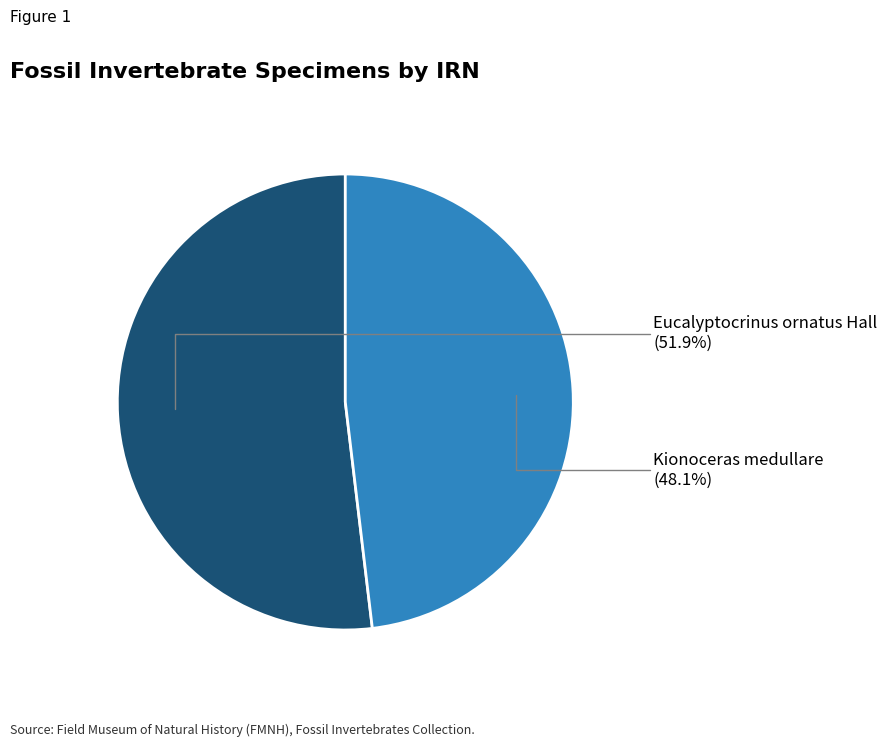

Is there a majority slice in this chart?

Yes